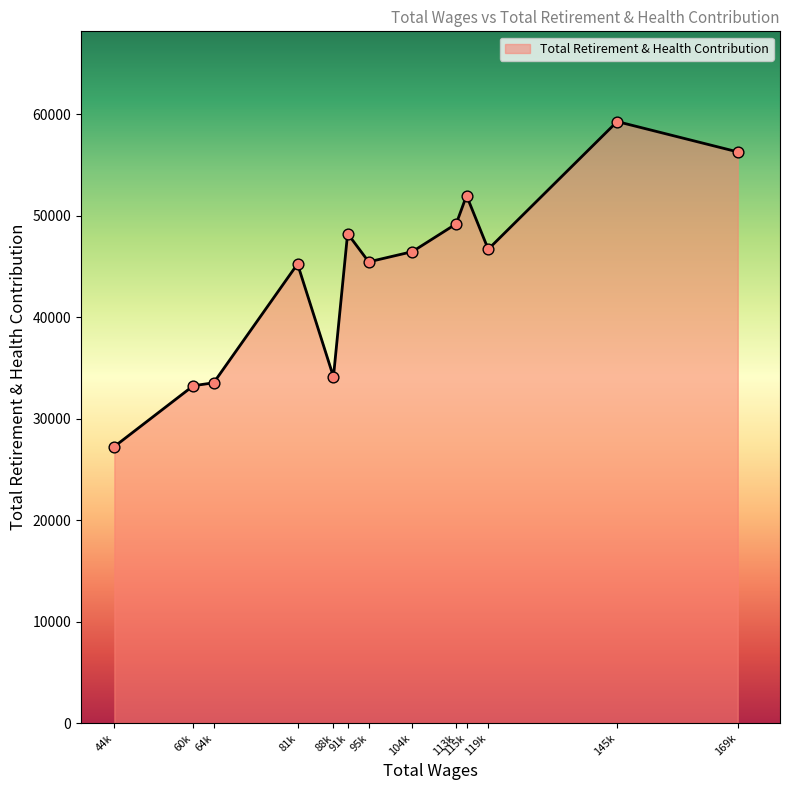

What is the change in value from 88k to 115k?

+17861